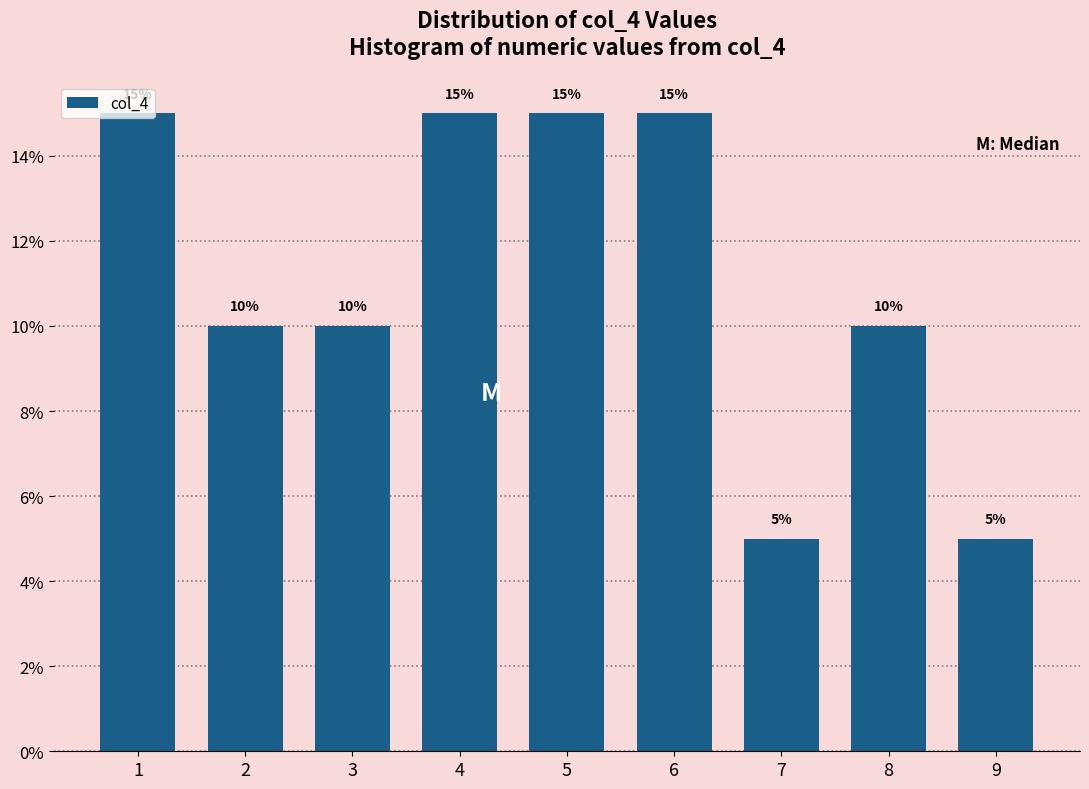

True or false: the data shows 8 at 9.

False